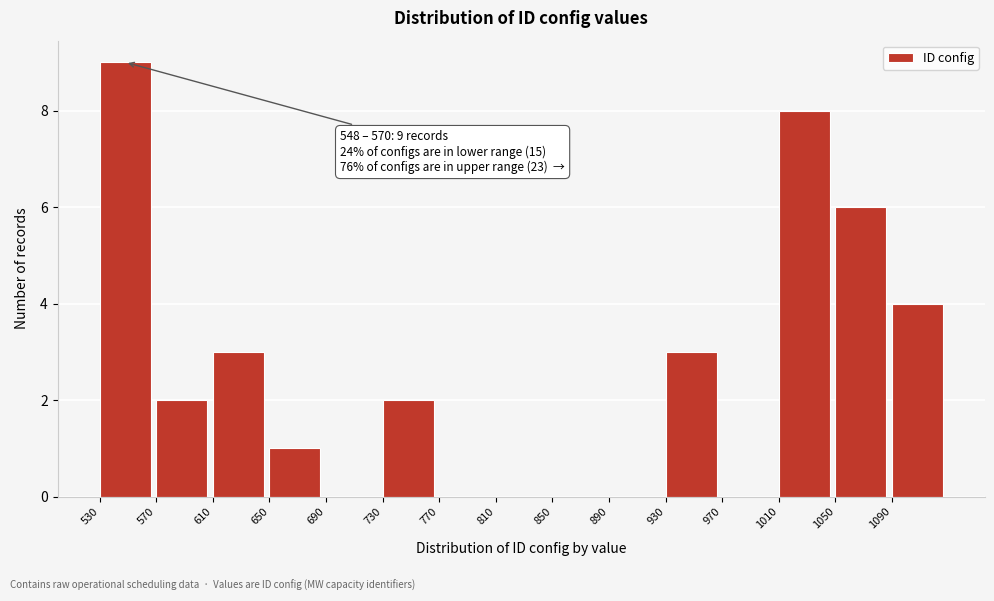

Which range on the x-axis has the tallest bar?

530 to 570